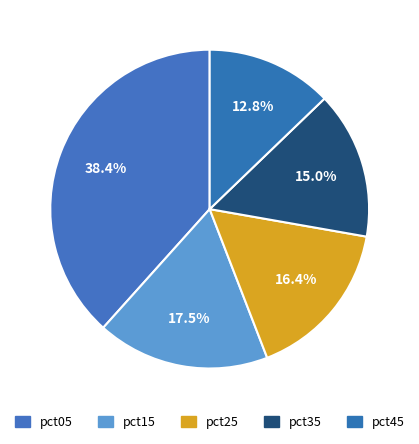

How many segments does this pie chart have?

5